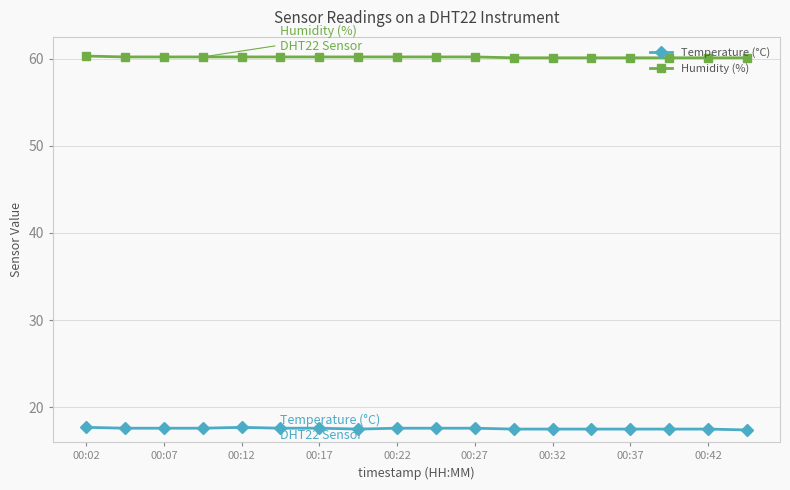

What is the value of the Temperature (°C) point at the 11th from the left?

17.6